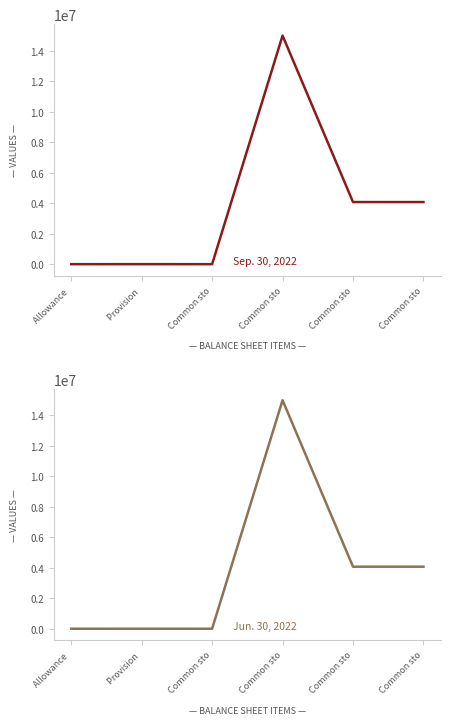

What are all the series names shown in the legend?

Sep. 30, 2022, Jun. 30, 2022